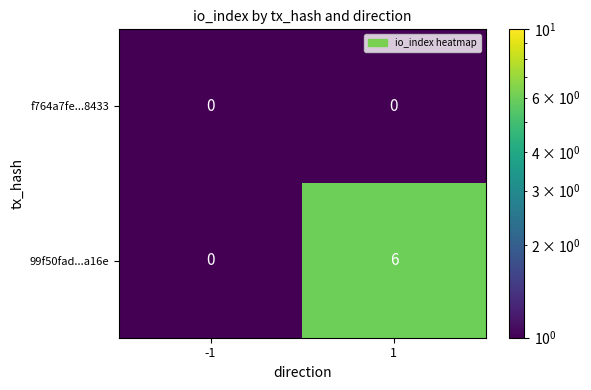

What is the sum of all 99f50fad...a16e values?

6